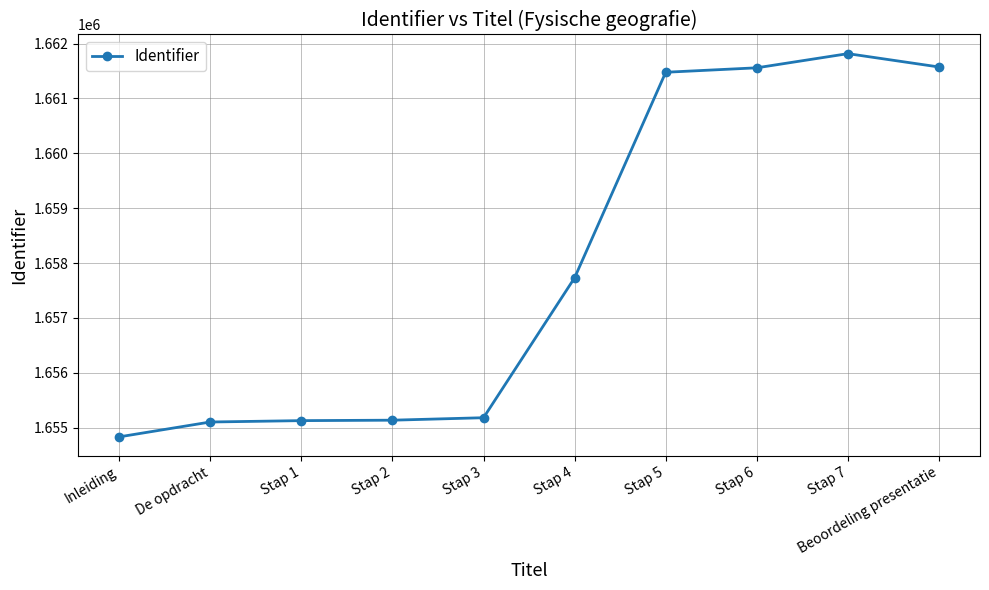

The chart shows a value of 1655182 at Stap 3. True or false?

True